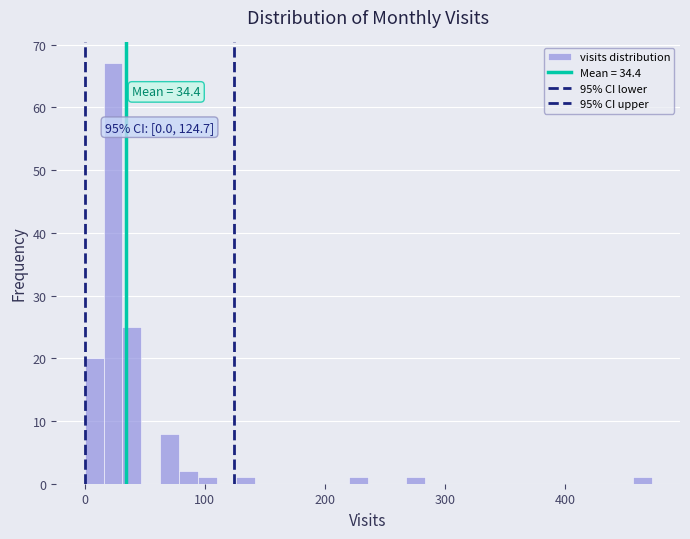

Read against the x-axis, roughly where is the centre of the tallest bar?

20